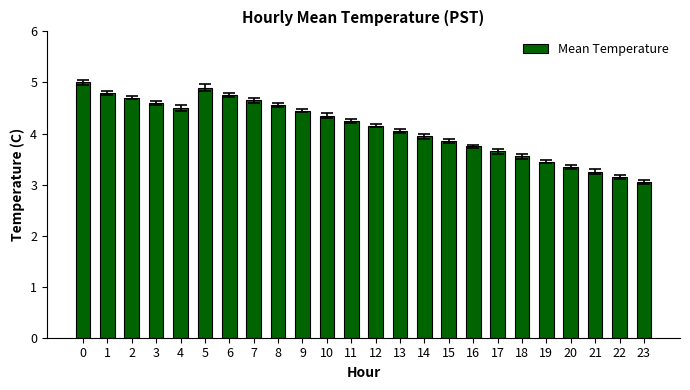

List the labels in order of value, largest first.

0, 5, 1, 6, 2, 7, 3, 8, 4, 9, 10, 11, 12, 13, 14, 15, 16, 17, 18, 19, 20, 21, 22, 23